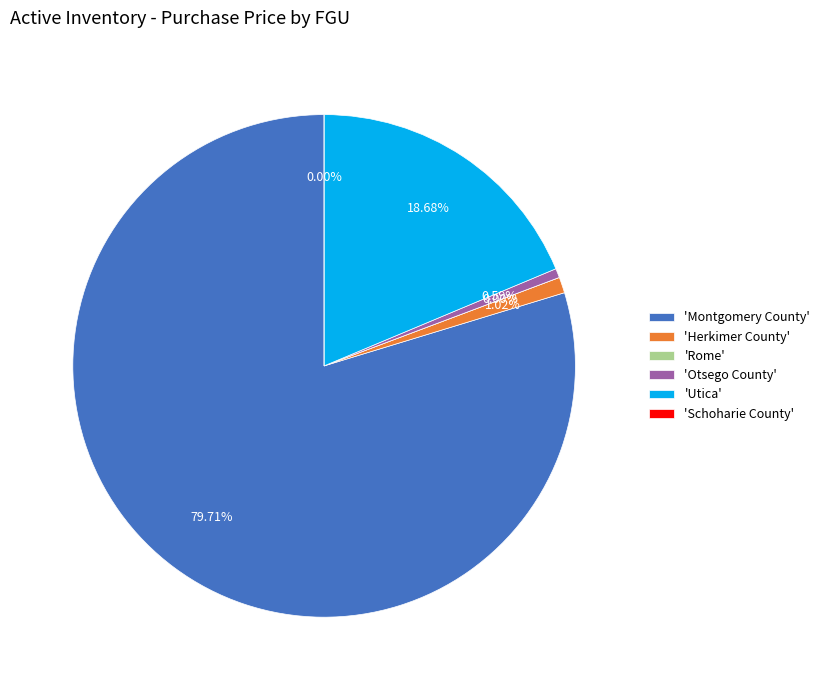

How many segments does this pie chart have?

6